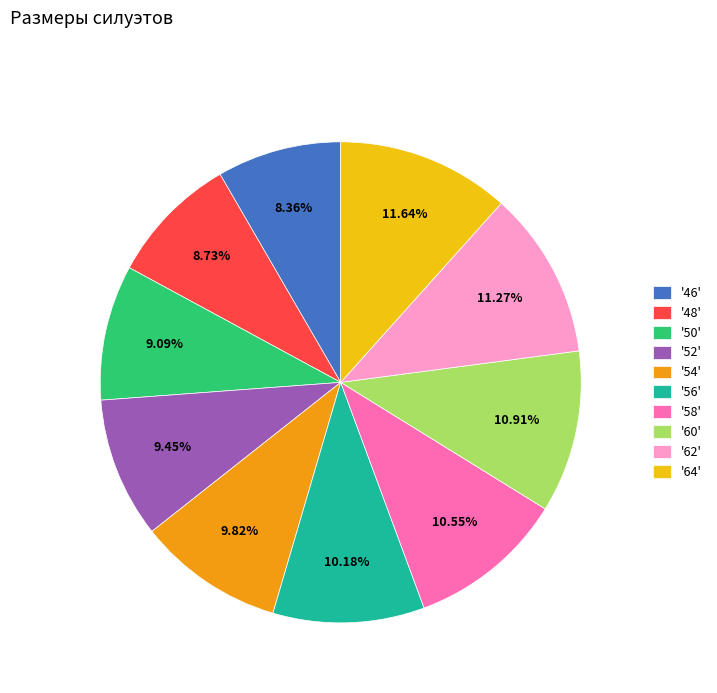

Is the sum of '48' and '50' greater than half?

No